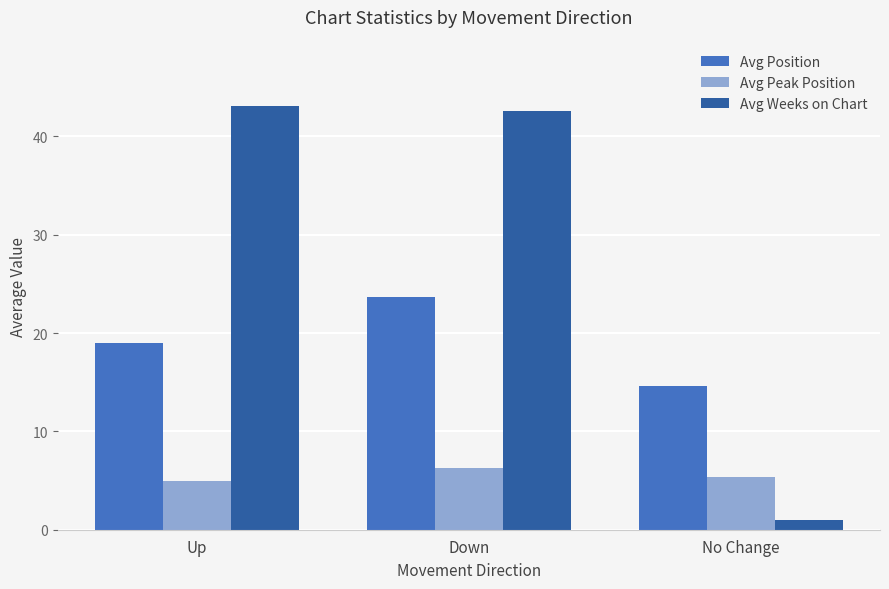

How many series are shown in this chart?

3